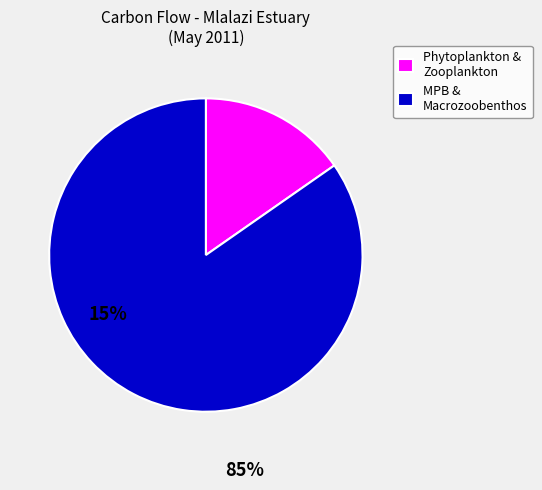

Which category has the smallest portion of the pie?

Phytoplankton & Zooplankton